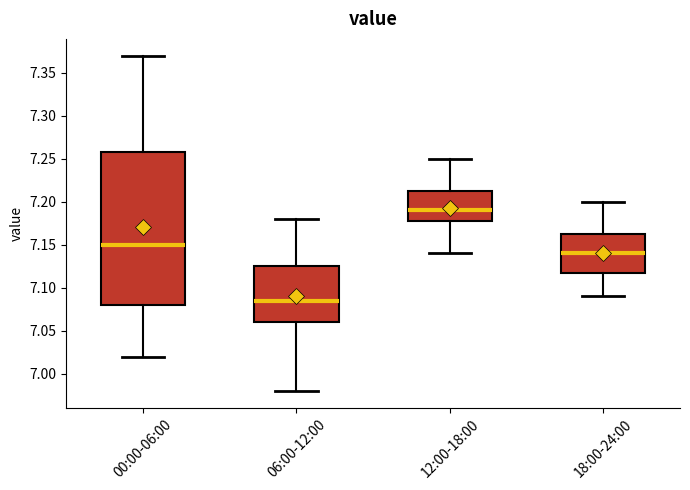

Which box's median line is the lowest?

06:00-12:00